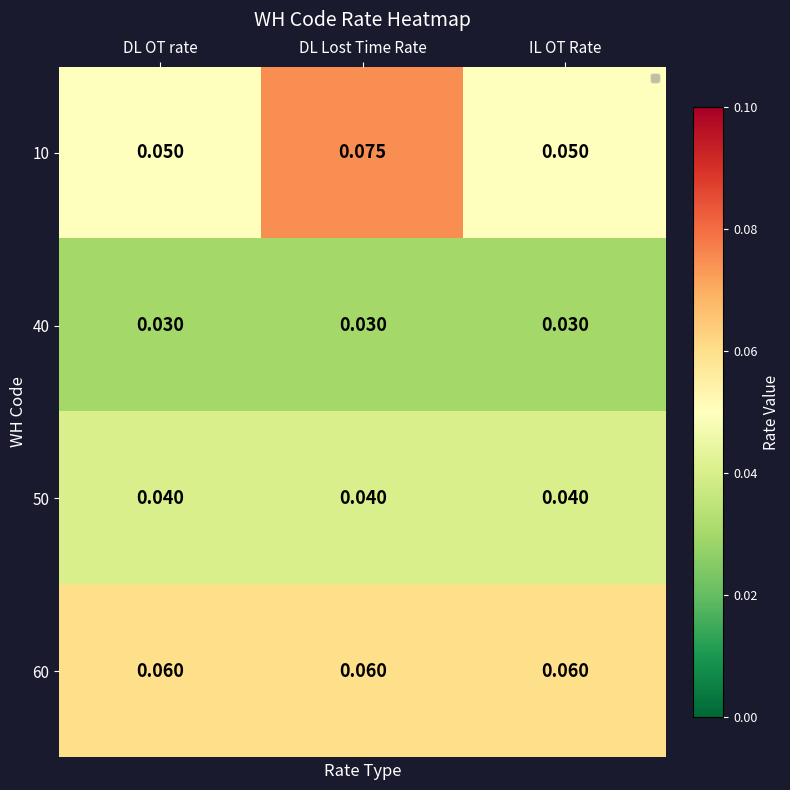

At which category does the chart reach its peak across all series?

DL Lost Time Rate